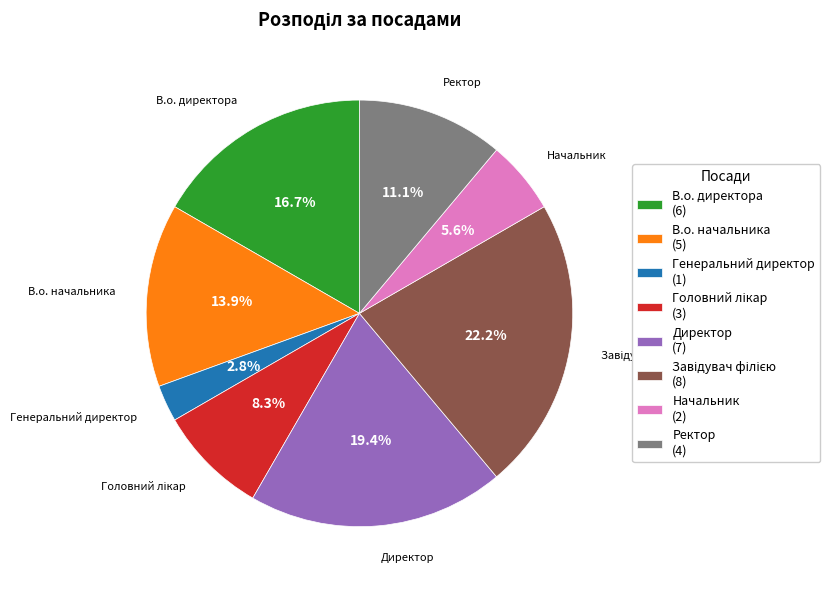

What portion of the pie excludes Начальник?

94.4%